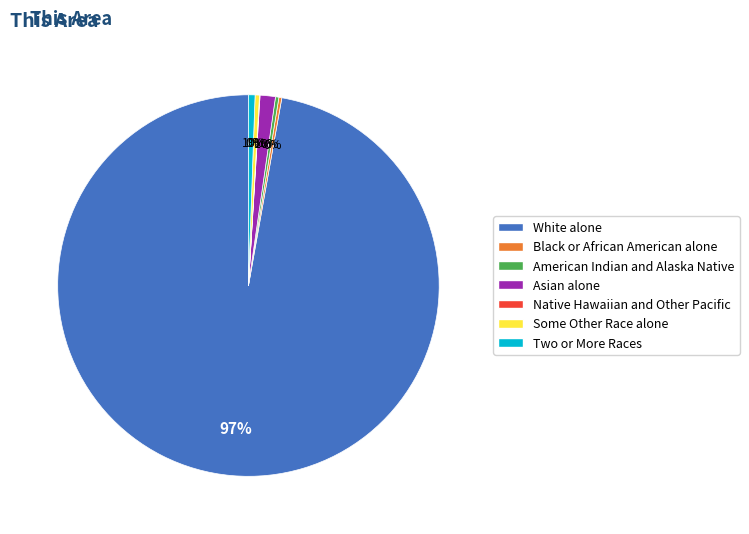

Between American Indian and Alaska Native and White alone, which is larger?

White alone